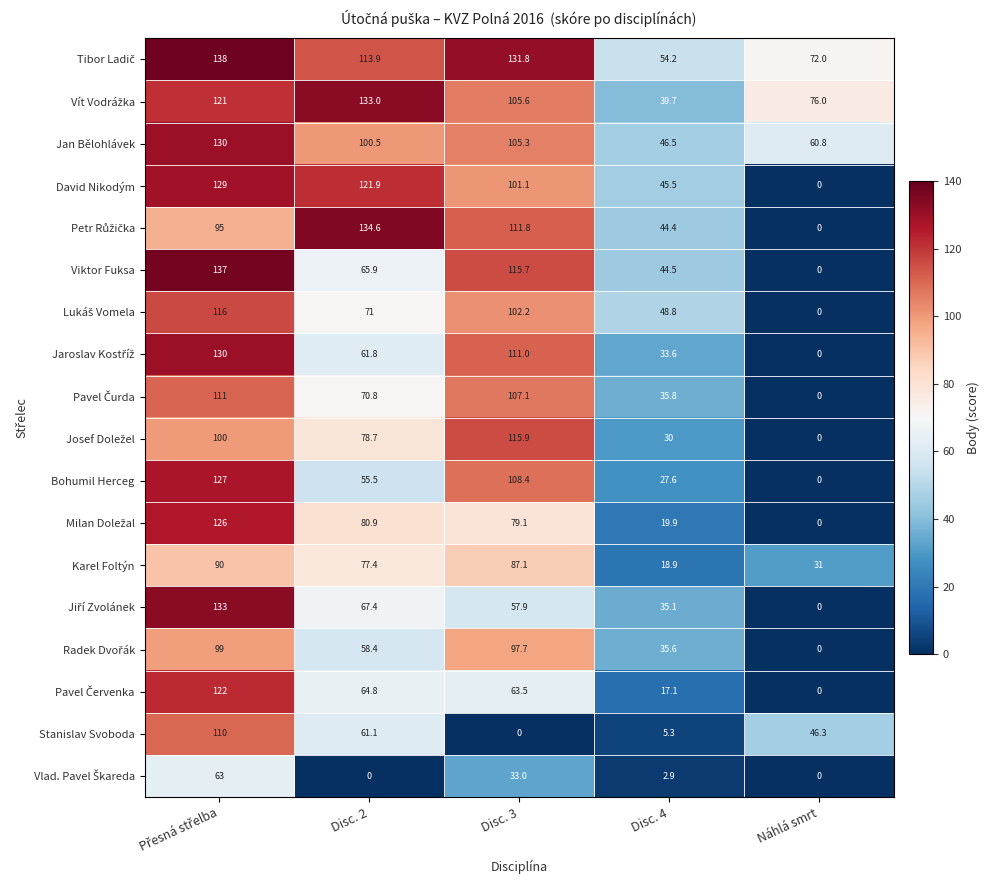

What is the total value across all series at Disc. 3?

1634.2